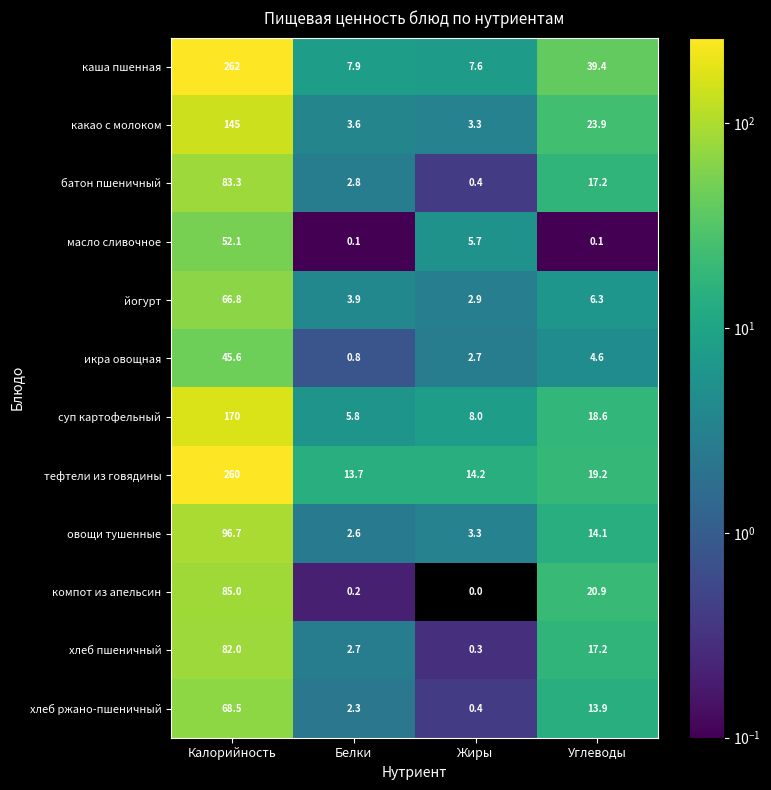

Where is тефтели из говядины nearest to the value 136?

Углеводы